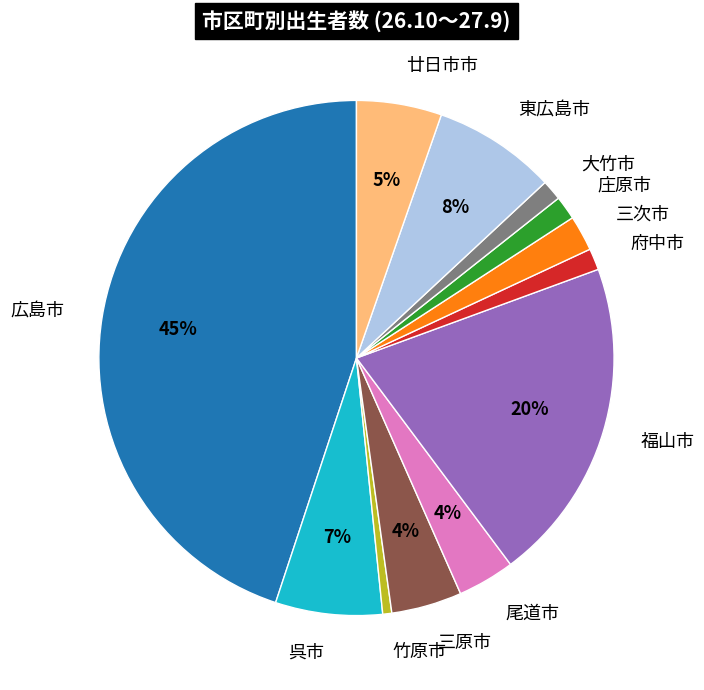

Which has a higher value, 広島市 or 廿日市市?

広島市